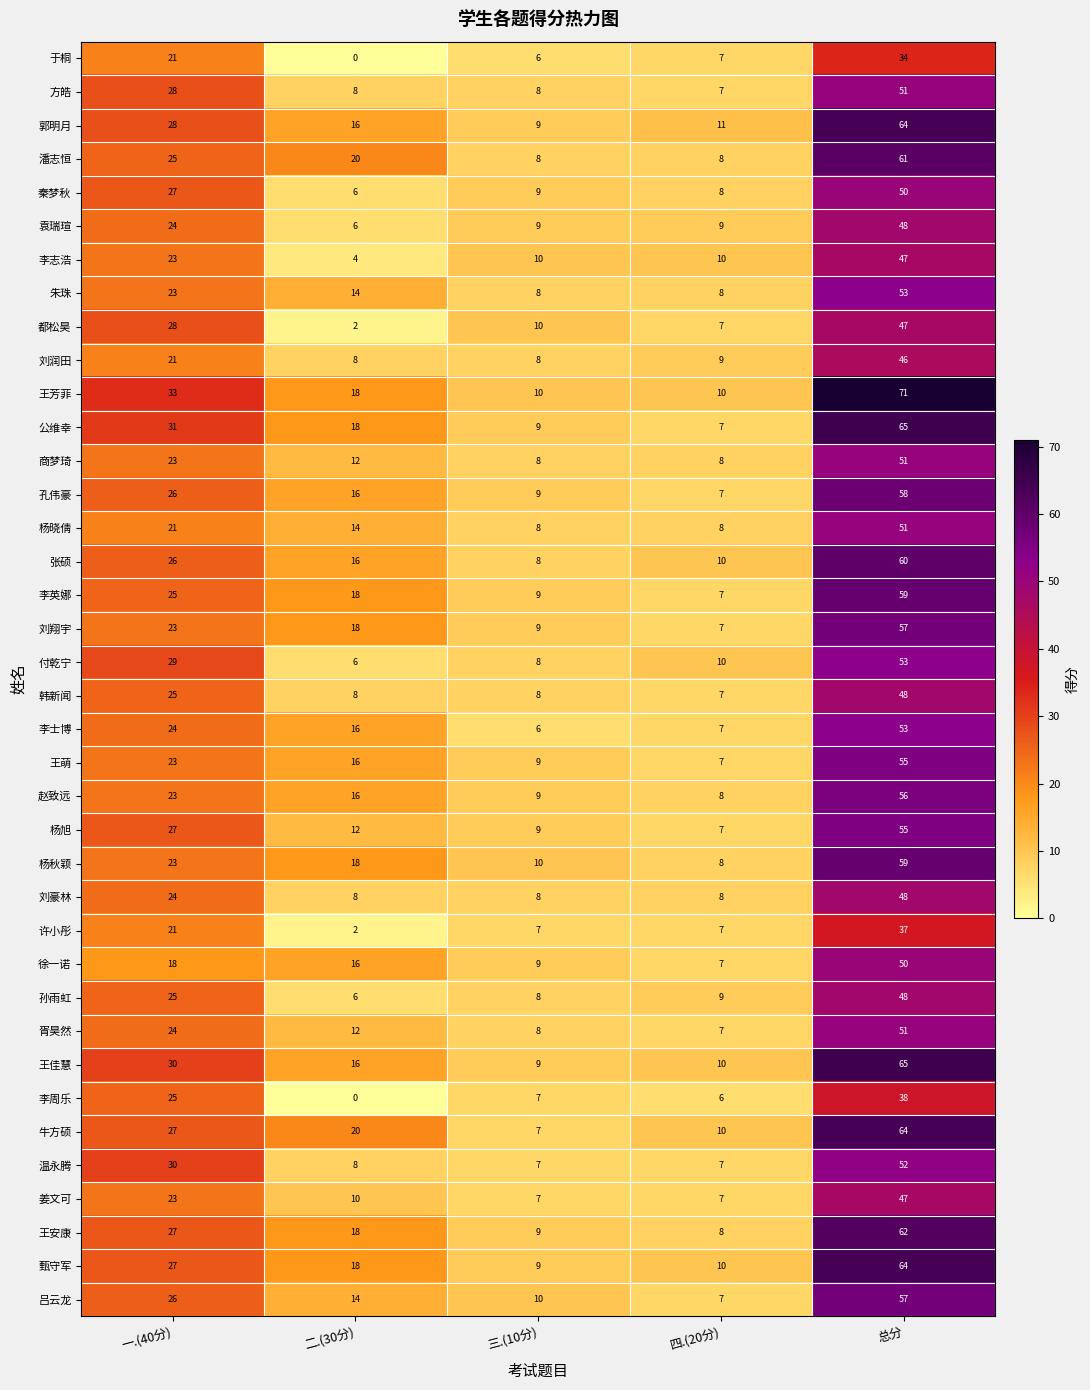

List the labels in order of 公维幸 value, largest first.

总分, 一.(40分), 二.(30分), 三.(10分), 四.(20分)